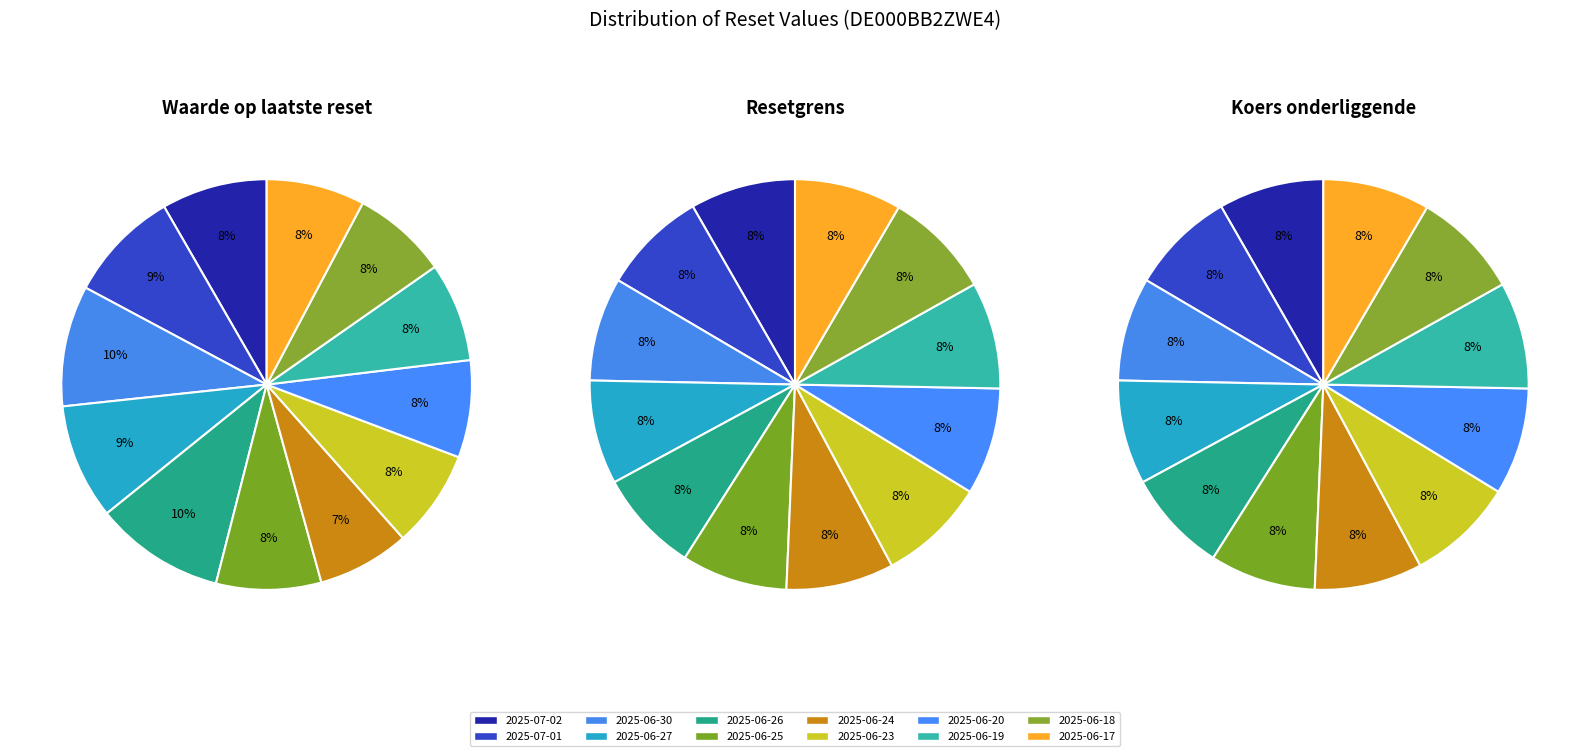

Count the number of slices in the pie.

12